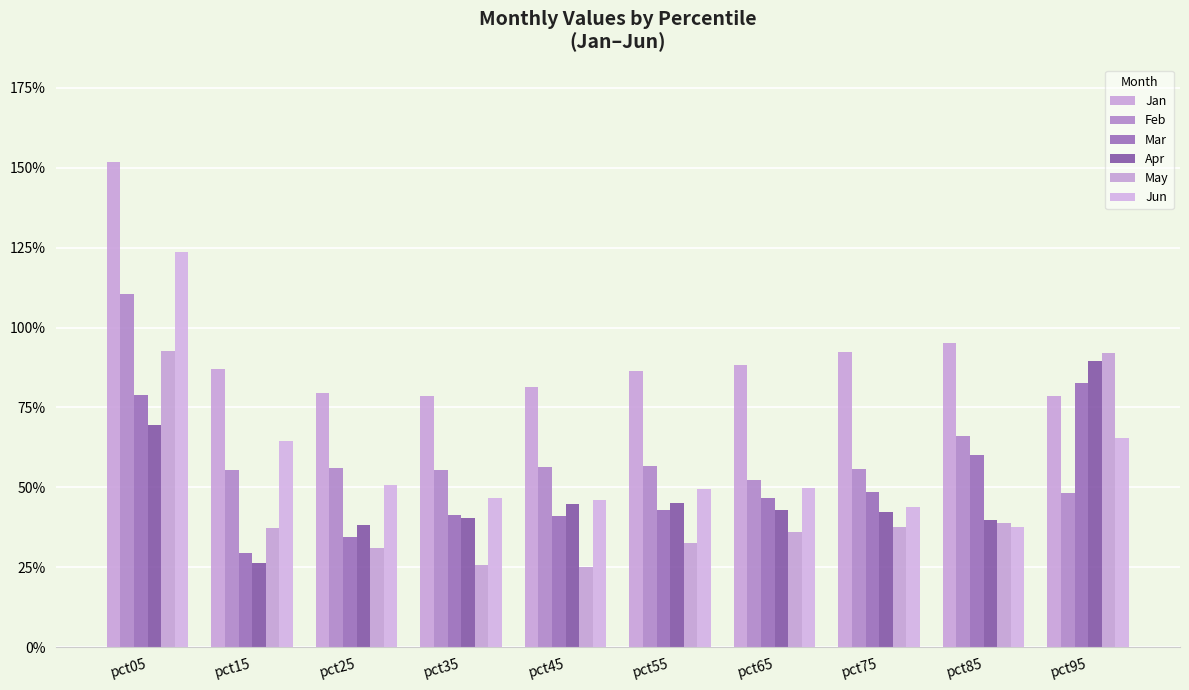

Reading right to left, transcribe all the data shown in this chart.

Jan: 0.8	1.0	0.9	0.9	0.9	0.8	0.8	0.8	0.9	1.5
Feb: 0.5	0.7	0.6	0.5	0.6	0.6	0.6	0.6	0.6	1.1
Mar: 0.8	0.6	0.5	0.5	0.4	0.4	0.4	0.3	0.3	0.8
Apr: 0.9	0.4	0.4	0.4	0.5	0.4	0.4	0.4	0.3	0.7
May: 0.9	0.4	0.4	0.4	0.3	0.3	0.3	0.3	0.4	0.9
Jun: 0.7	0.4	0.4	0.5	0.5	0.5	0.5	0.5	0.6	1.2